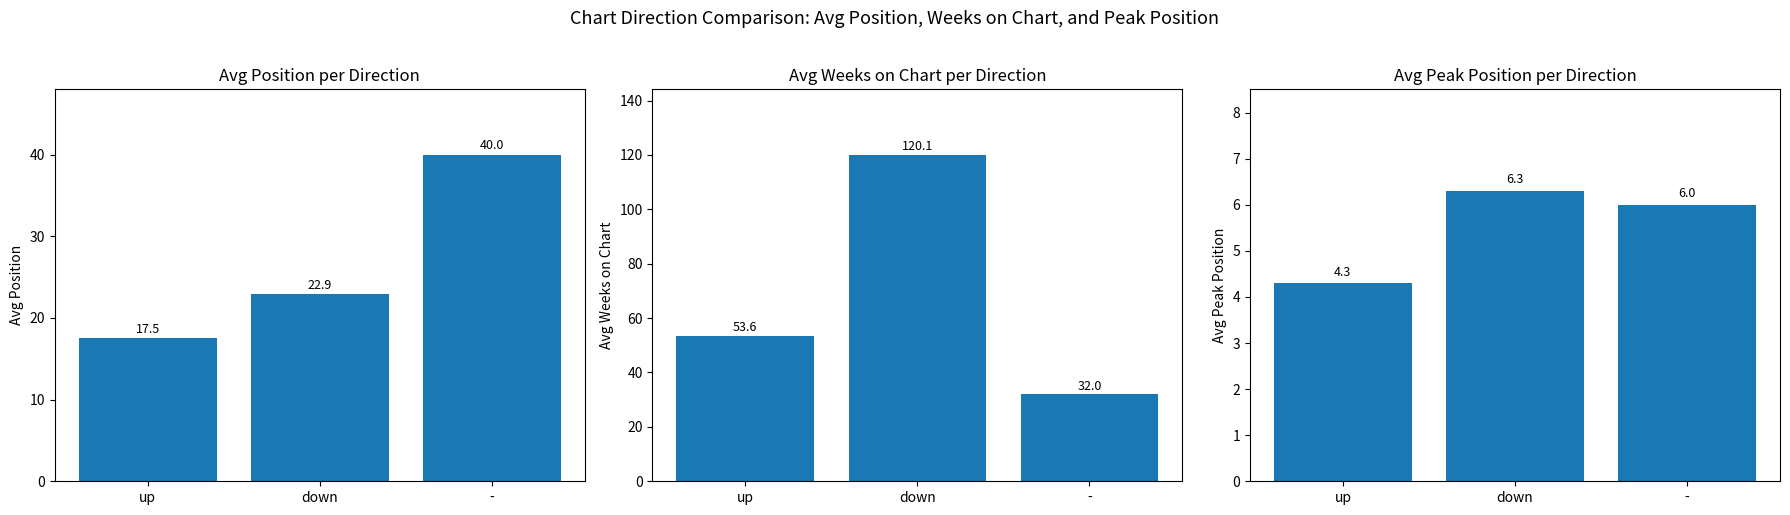

How many data points does each series have?

3